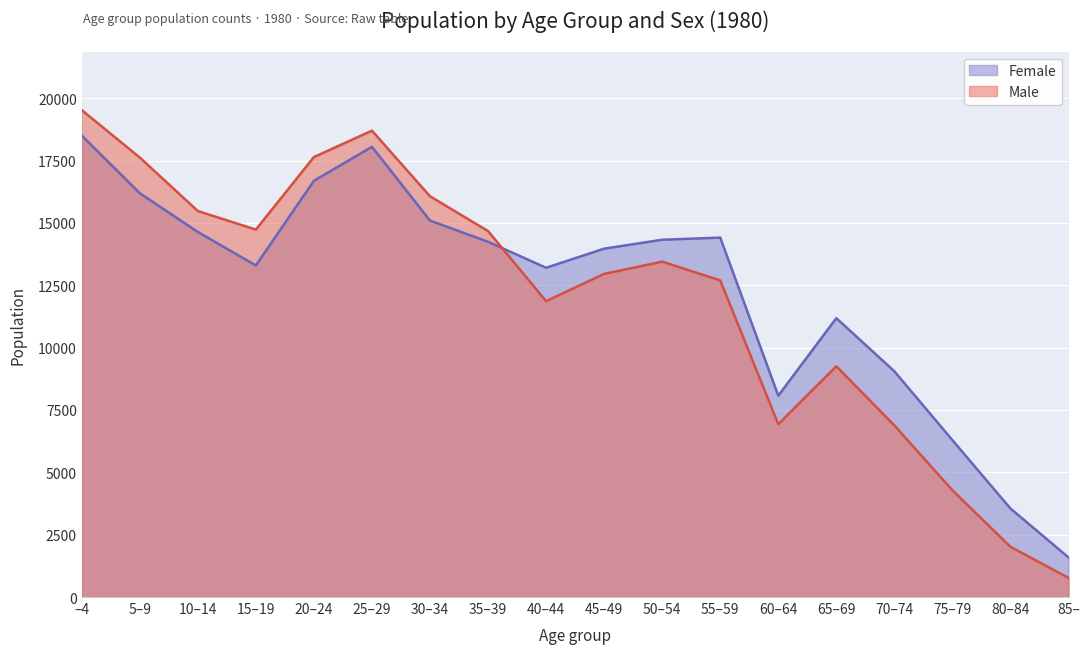

Which series has the widest spread of values?

Male